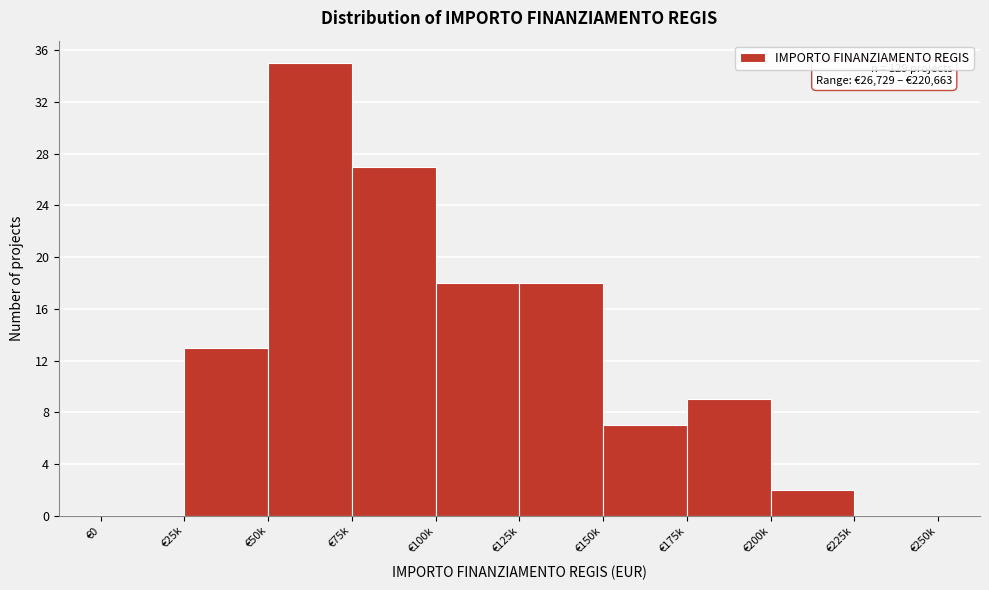

Reading right to left, what are all the values shown in this chart?

€225k=0	€200k=2	€175k=9	€150k=7	€125k=18	€100k=18	€75k=27	€50k=35	€25k=13	€0=0